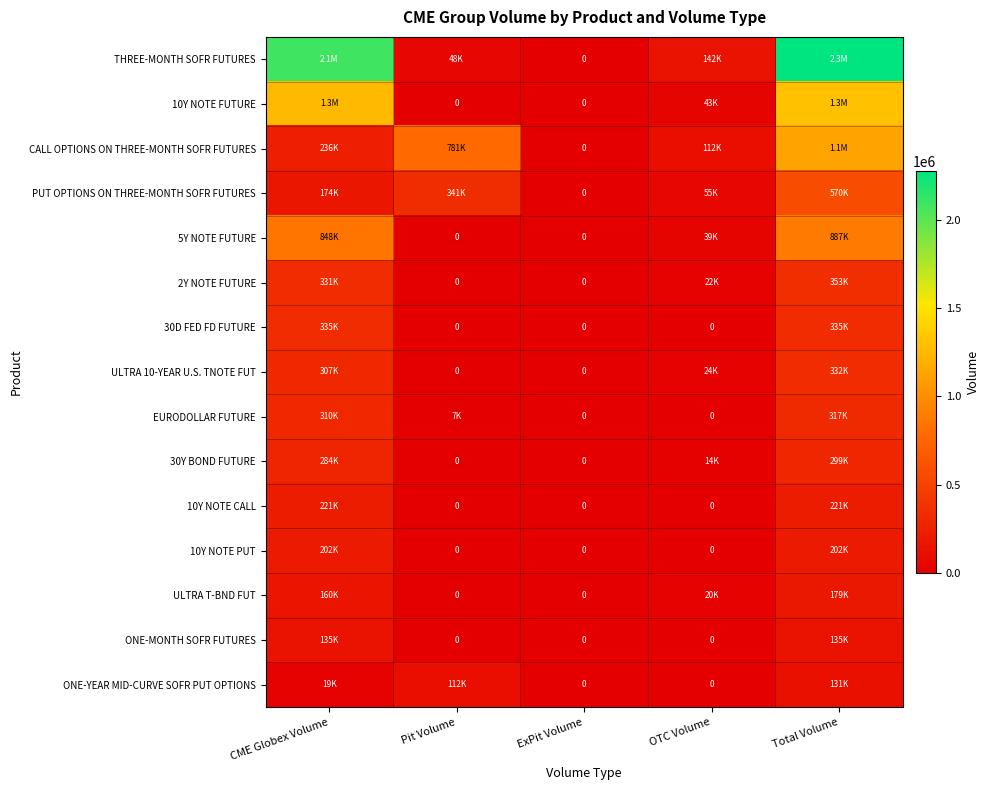

At which label does 10Y NOTE FUTURE reach its peak?

Total Volume